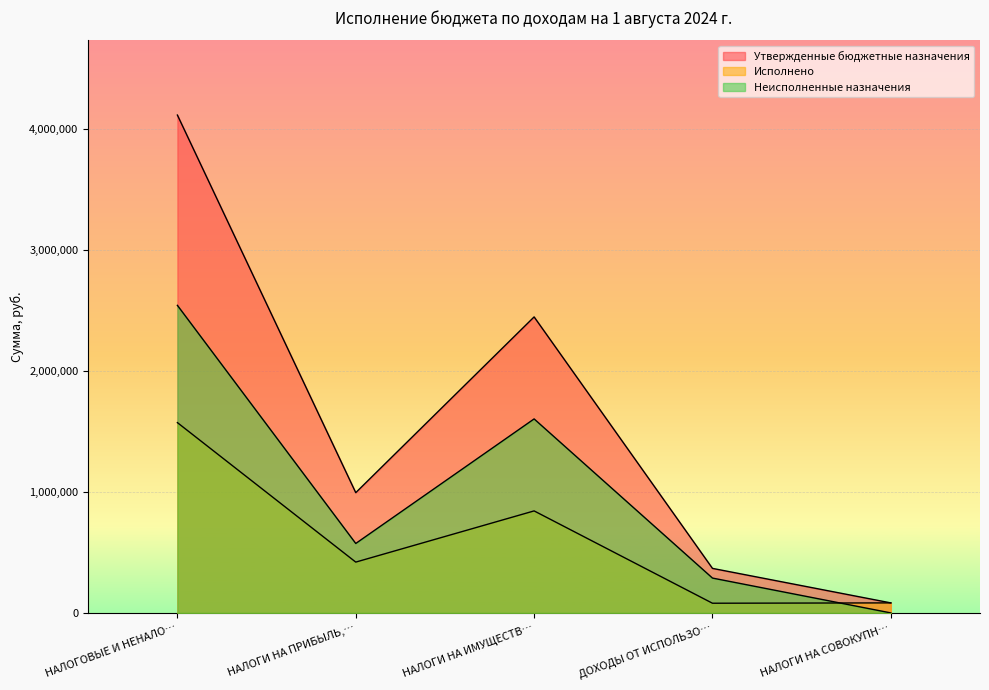

What is the difference between the second highest and second lowest values in the Утвержденные бюджетные назначения series?

2080700.0